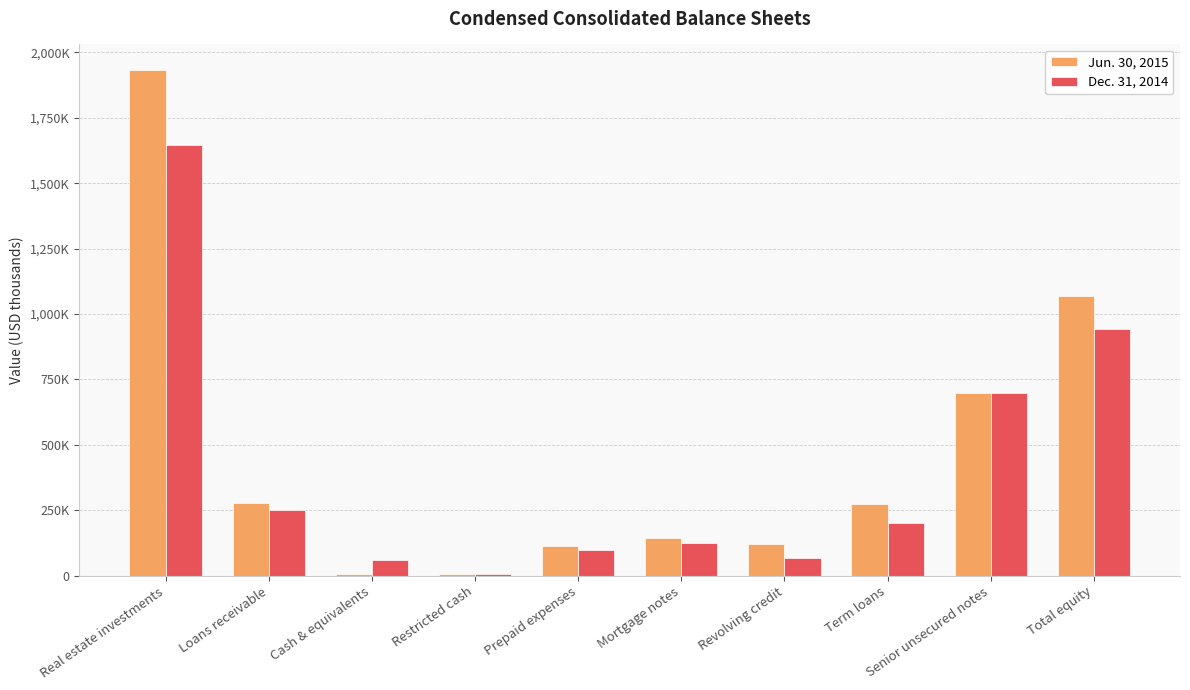

Reading left to right, list all the values displayed in this chart.

Jun. 30, 2015: Real estate investments=1933831	Loans receivable=278507	Cash & equivalents=6042	Restricted cash=7093	Prepaid expenses=112329	Mortgage notes=142252	Revolving credit=122000	Term loans=272846	Senior unsecured notes=699323	Total equity=1070808
Dec. 31, 2014: Real estate investments=1645805	Loans receivable=251583	Cash & equivalents=61793	Restricted cash=7024	Prepaid expenses=98687	Mortgage notes=124022	Revolving credit=68000	Term loans=200000	Senior unsecured notes=699272	Total equity=941823